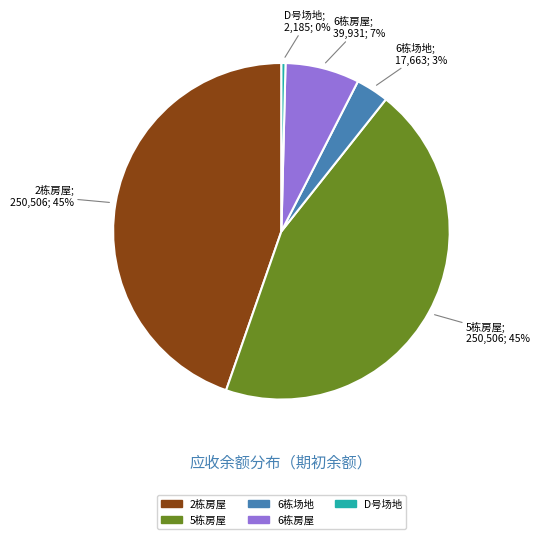

Is there any slice that represents more than half of the pie?

No